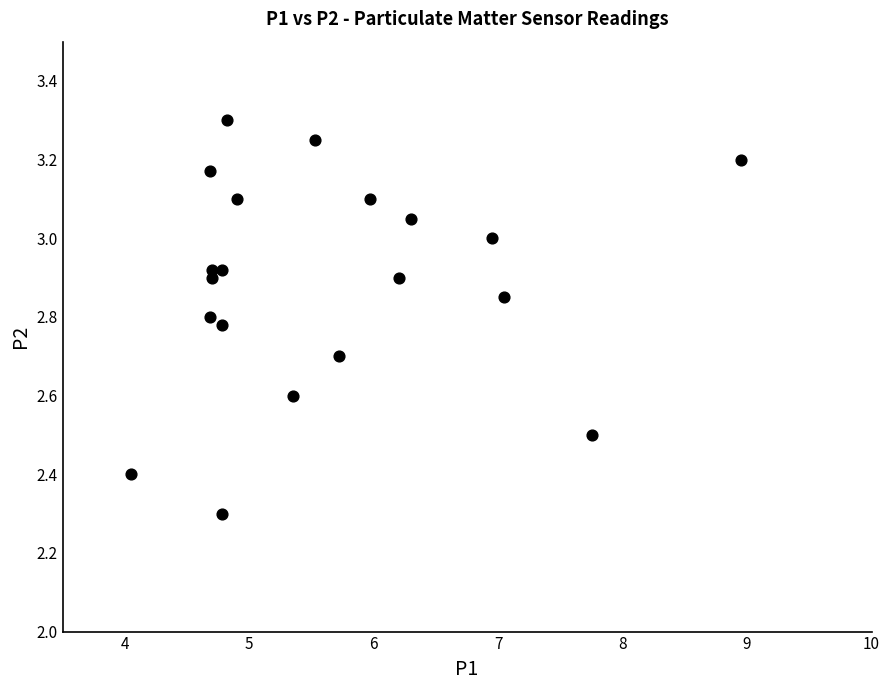

What Y value in the scatter plot is closest to 2?

2.3